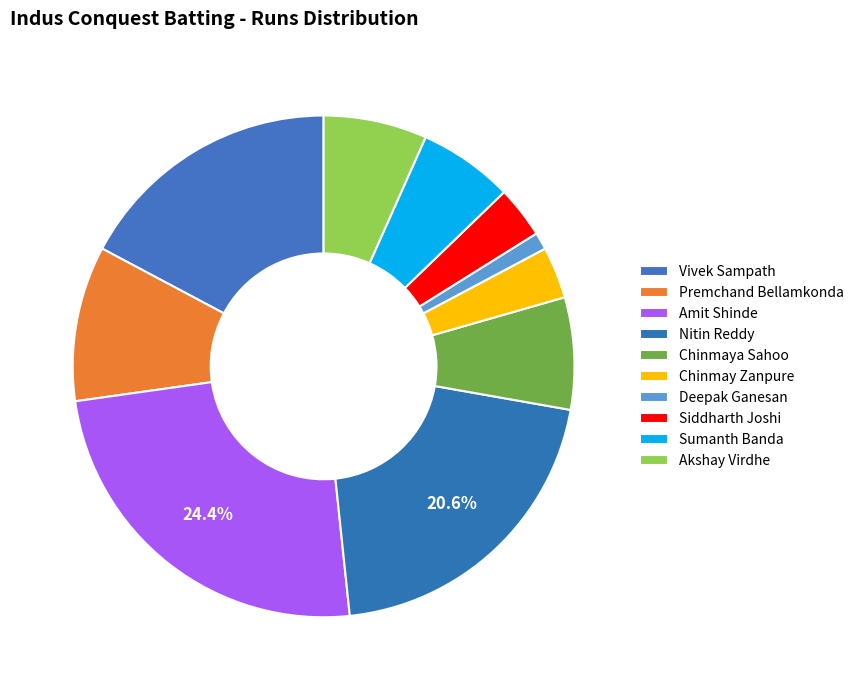

Which category has the biggest portion of the pie?

Amit Shinde